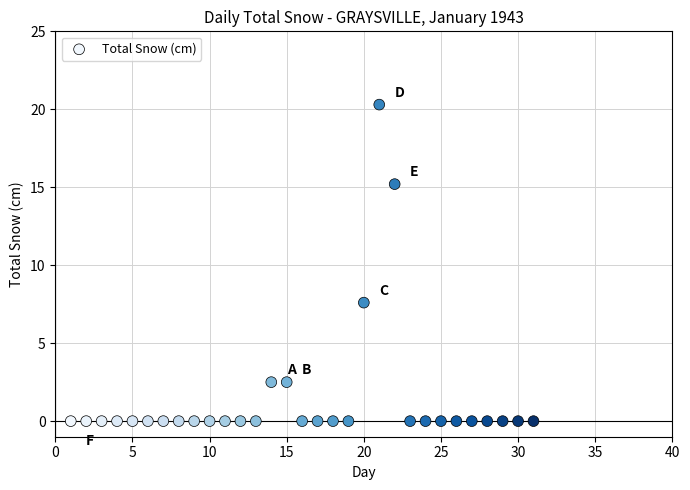

What is the range of Y values (max minus min)?

20.3